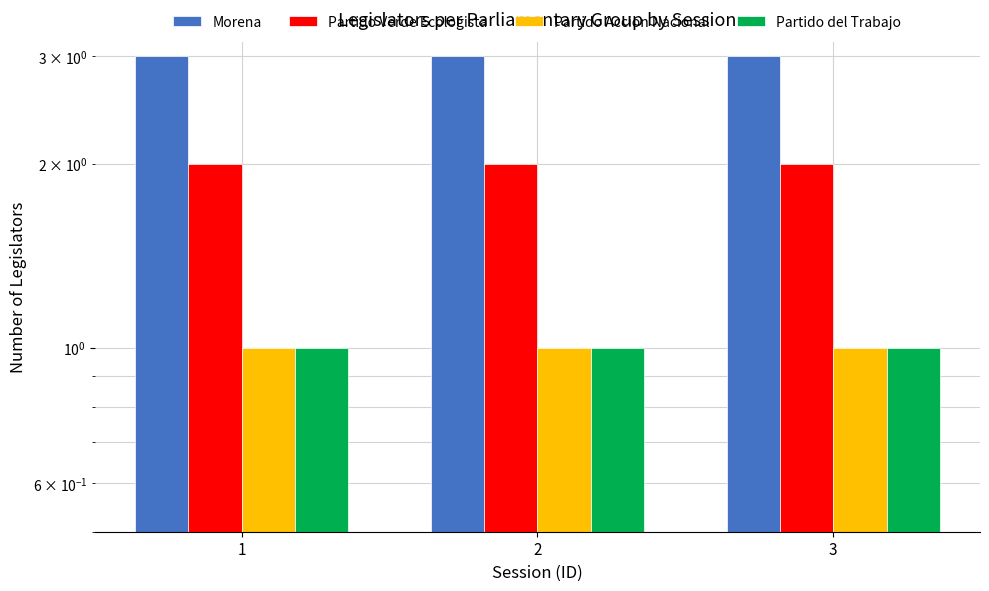

What is the total value across all series at 1?

7